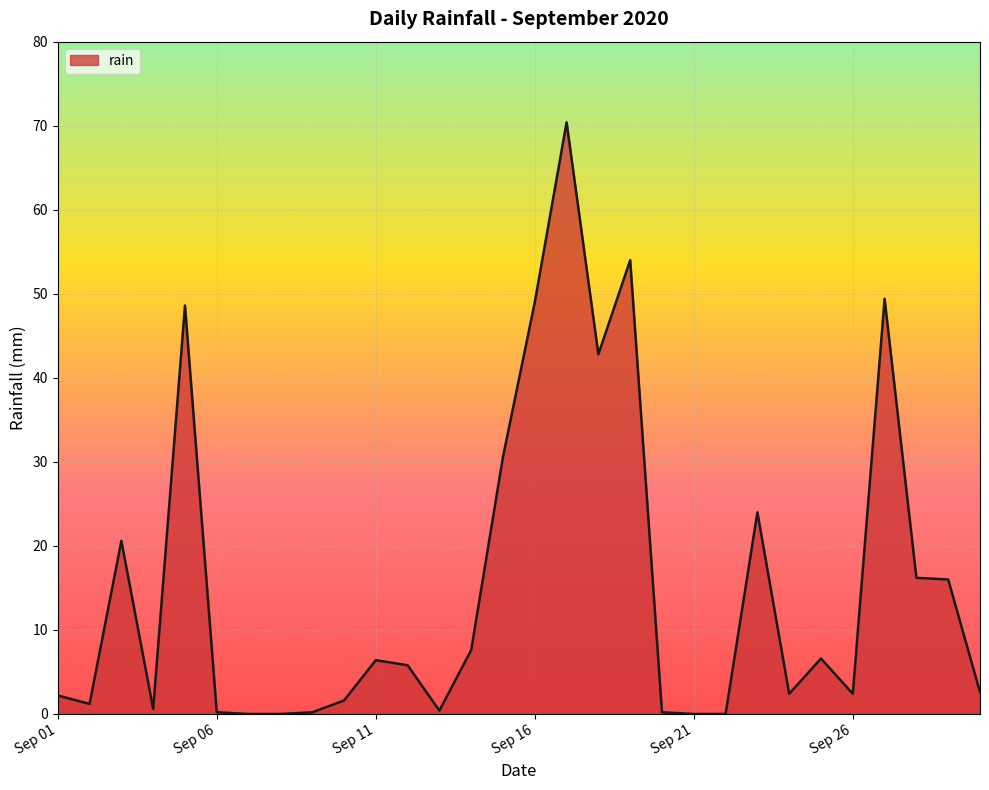

Count the number of data series in this chart.

1